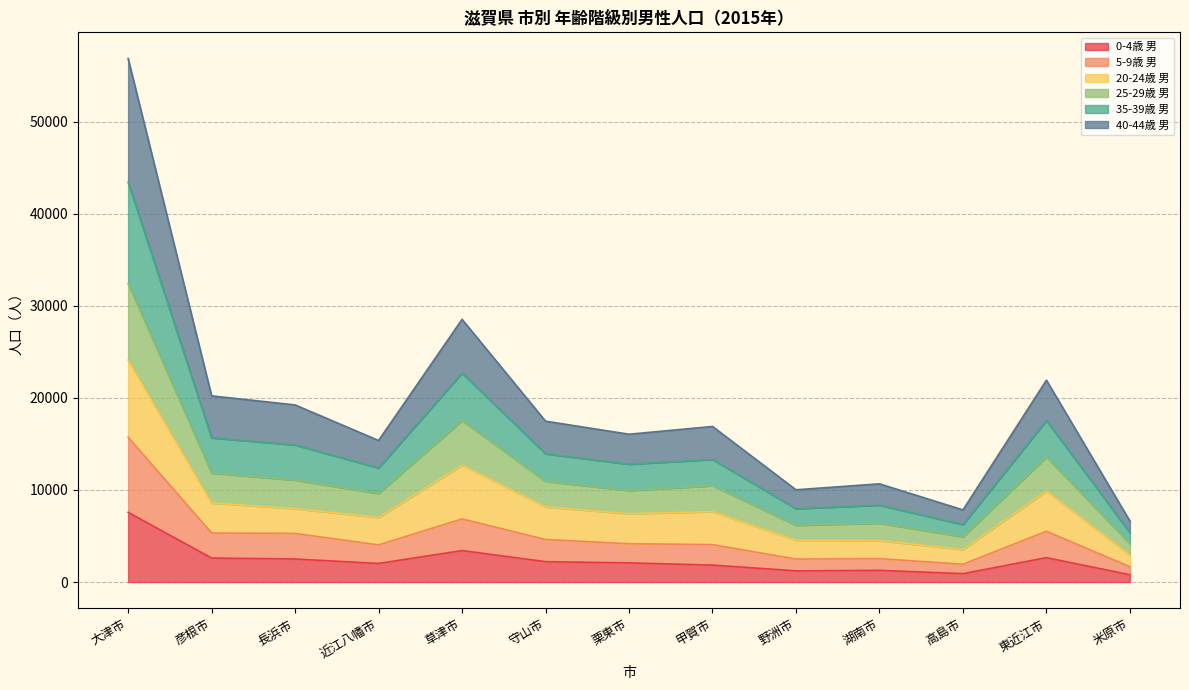

Is the value of 40-44歳 男 at 湖南市 greater than the value of 5-9歳 男 at 野洲市?

Yes